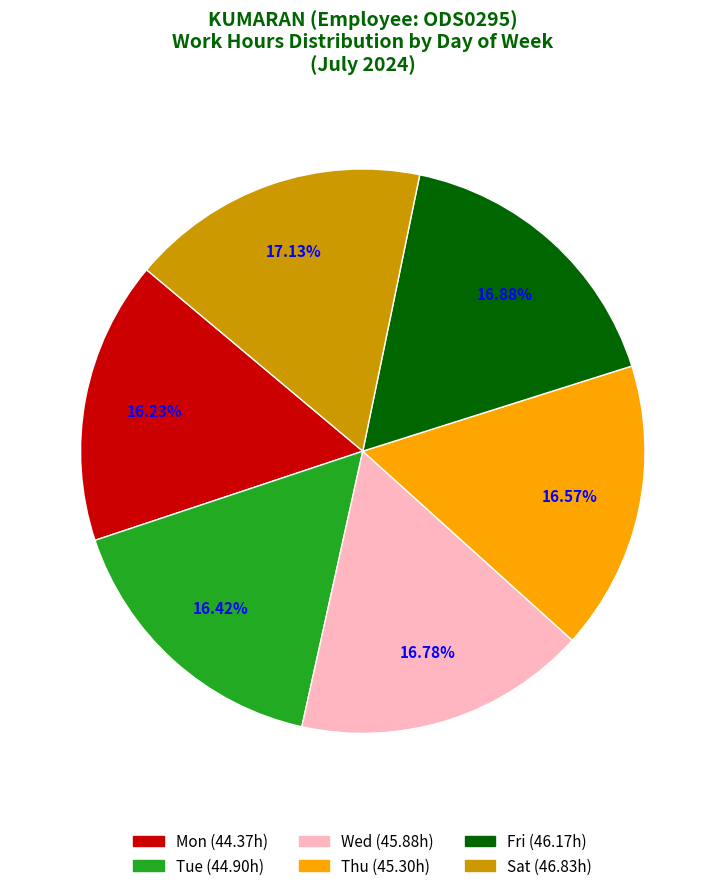

Is there any slice that represents more than half of the pie?

No